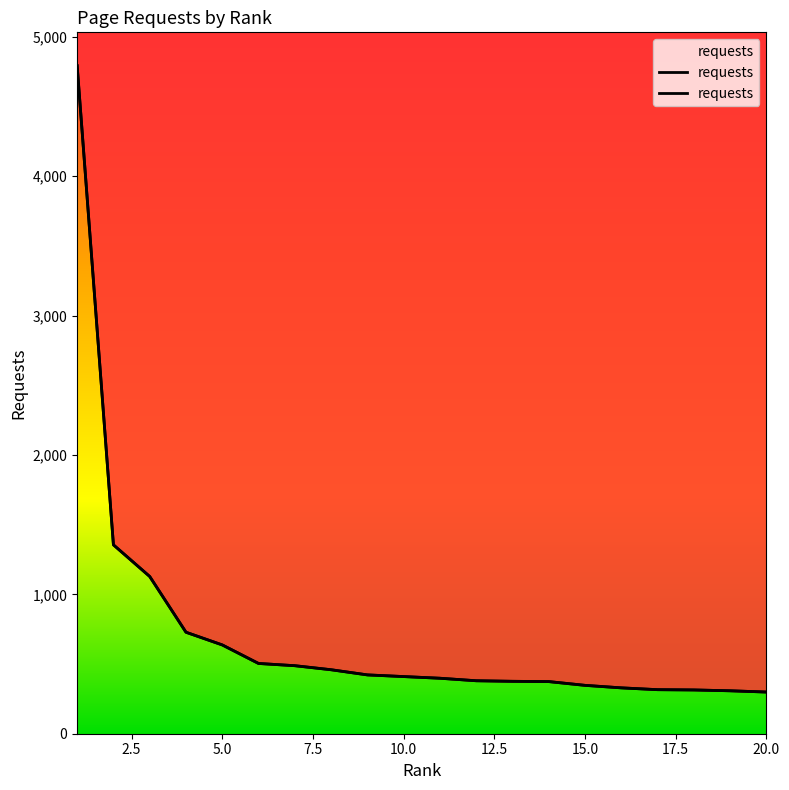

Is it true that the value at 16 is 110?

False